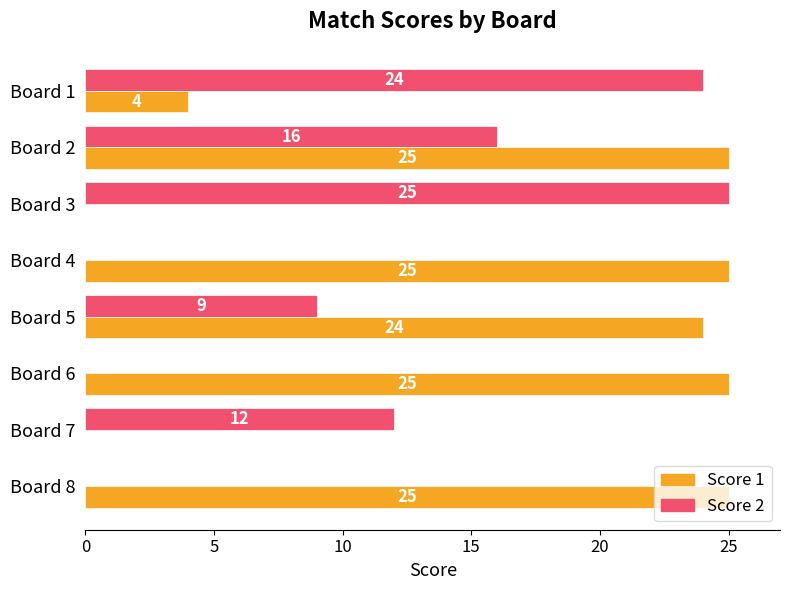

What is the sum of the Score 2 values at Board 5 and Board 6?

9